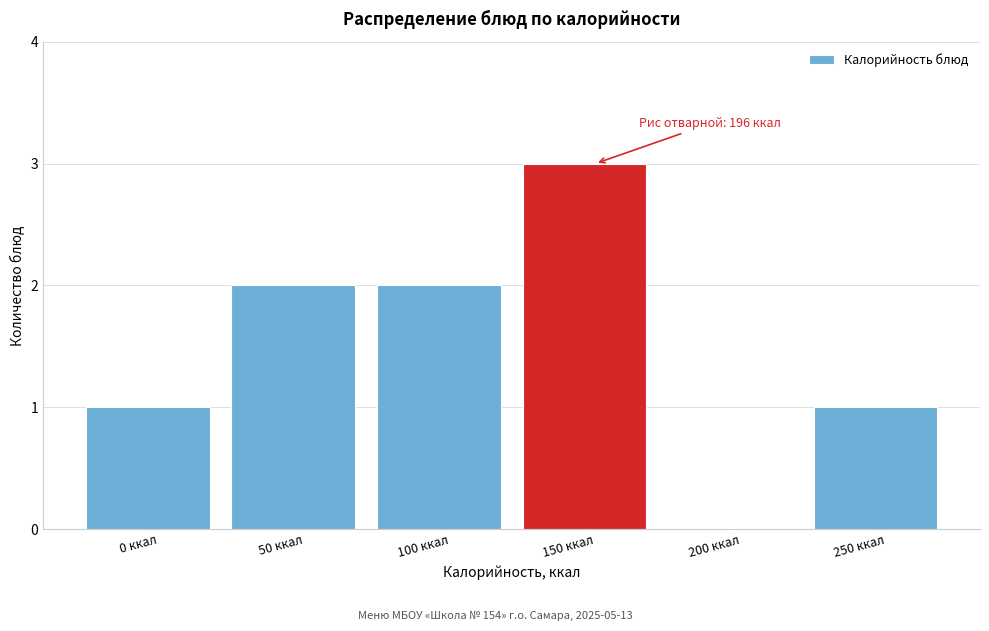

Reading left to right, extract all data points from this chart.

0 ккал=1	50 ккал=2	100 ккал=2	150 ккал=3	200 ккал=0	250 ккал=1